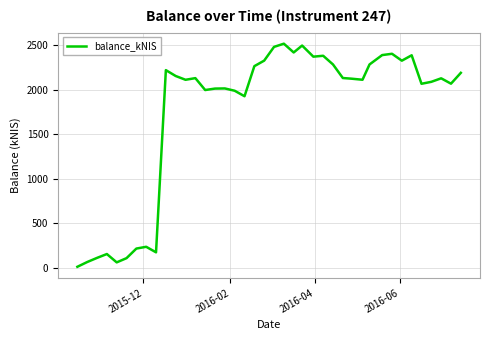

What is the maximum value shown in the chart?

2519.9